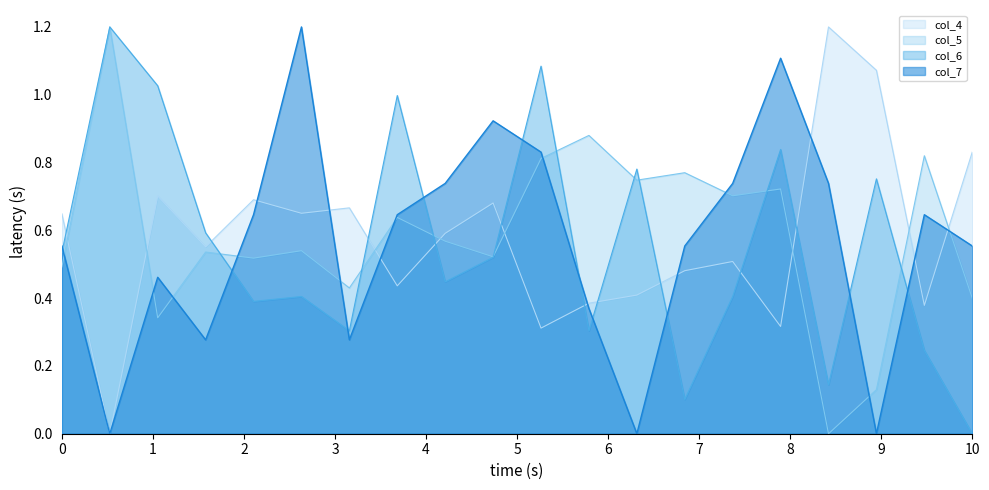

True or false: col_4 and col_5 intersect in this chart.

True